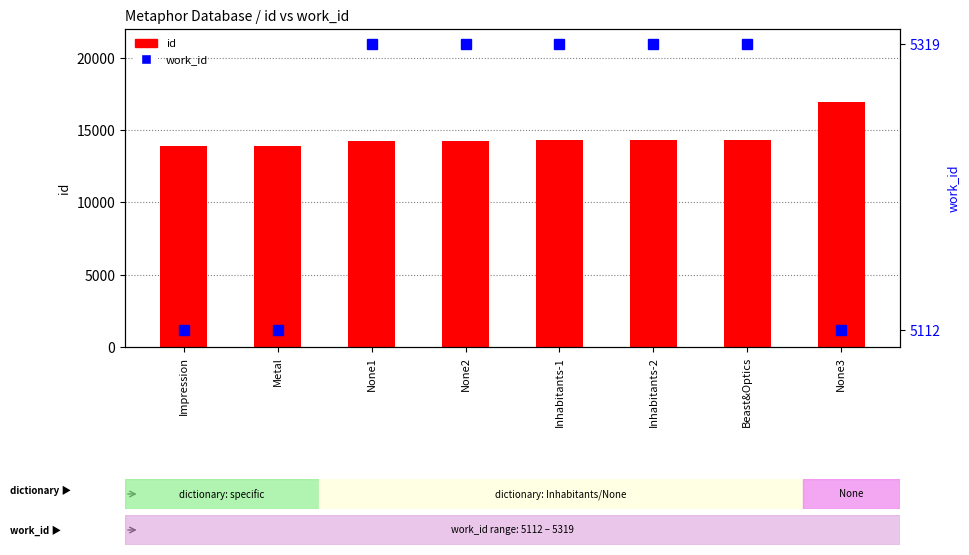

Reading left to right, list all the values displayed in this chart.

id: Impression=13876	Metal=13885	None1=14265	None2=14286	Inhabitants-1=14287	Inhabitants-2=14288	Beast&Optics=14293	None3=16956
work_id: Impression=5112	Metal=5112	None1=5319	None2=5319	Inhabitants-1=5319	Inhabitants-2=5319	Beast&Optics=5319	None3=5112